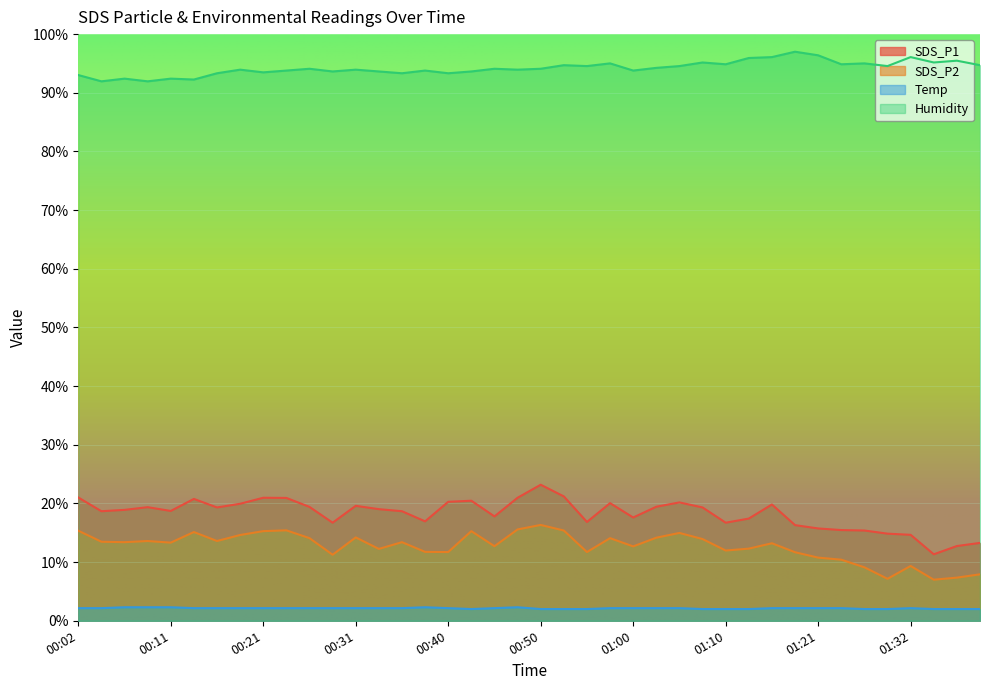

How many interior local peaks does the Temp series have?

3